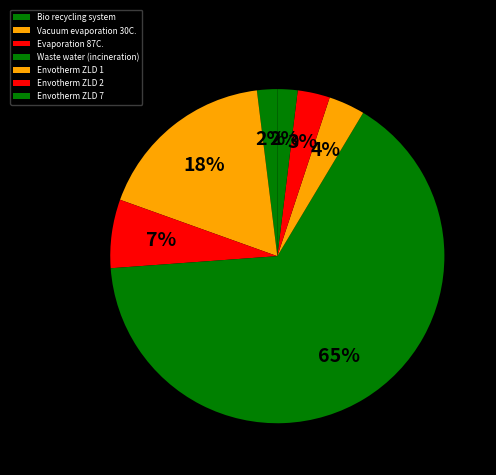

True or false: Envotherm ZLD 2 accounts for 17% of the total.

False